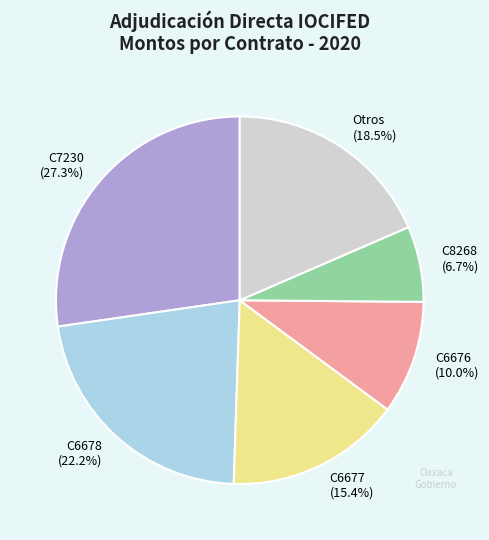

What is the smallest slice in the pie chart?

C8268 (6.7%)